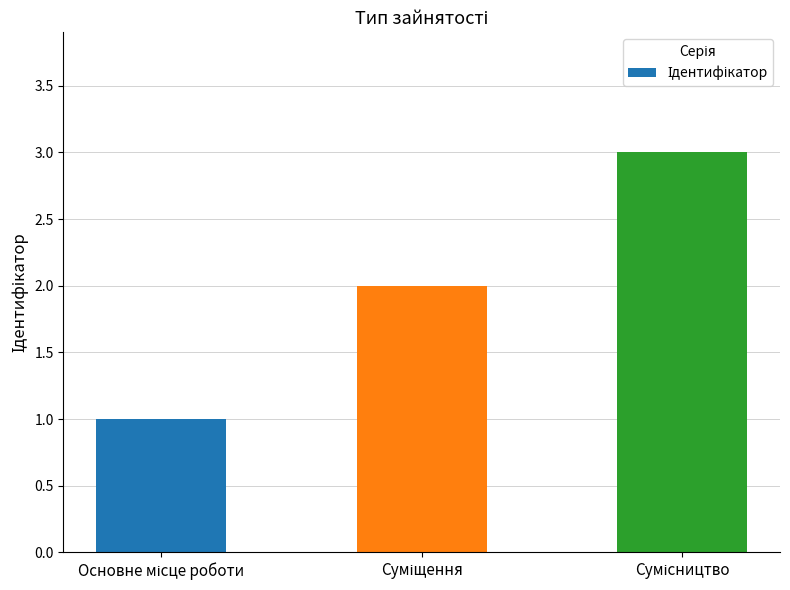

How many data points are less than 2?

1